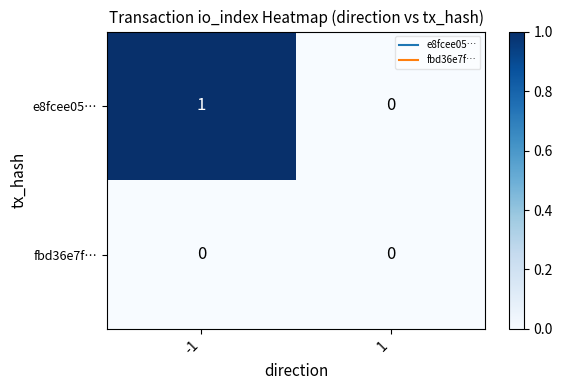

Which series has the largest total across all categories?

e8fcee05…